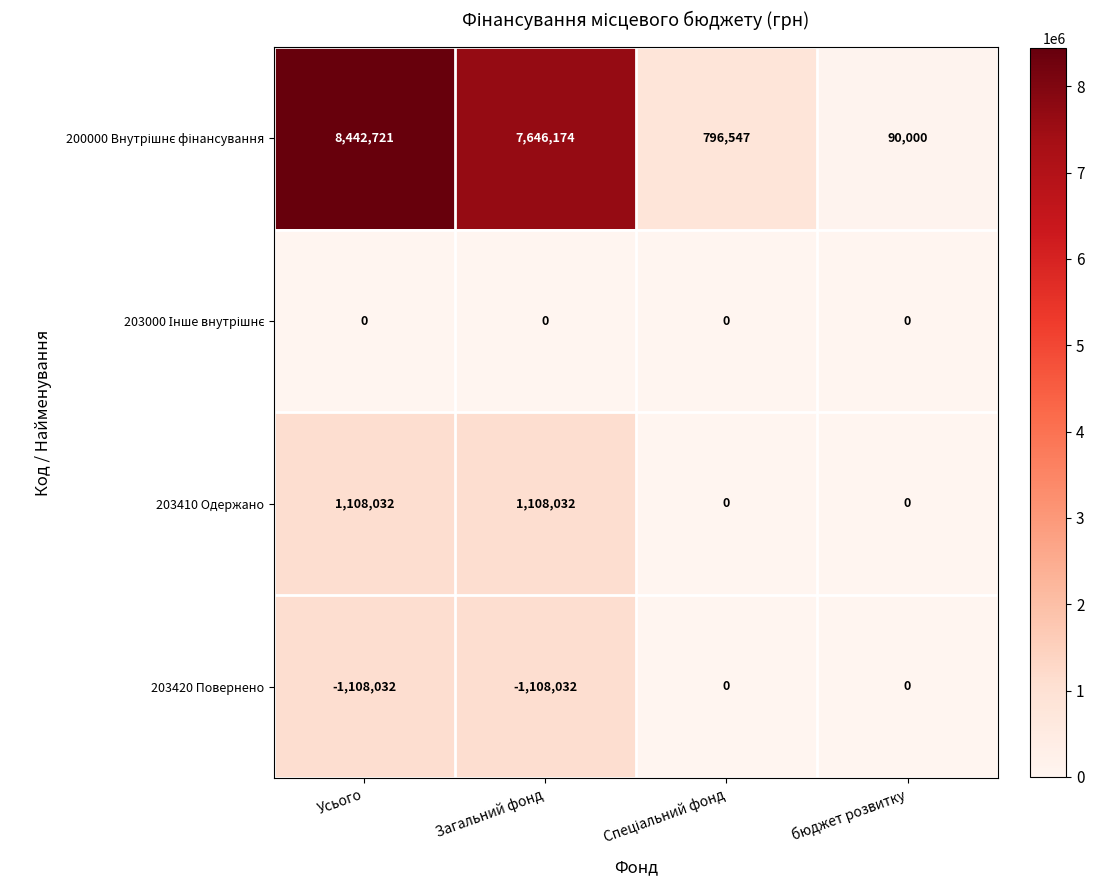

What is the sum of all 203420 Повернено values?

-2216064